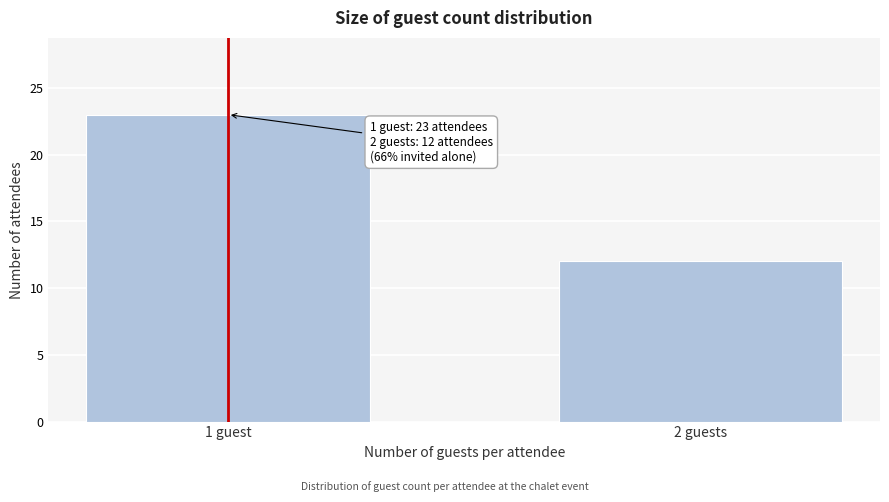

Reading left to right, what are all the values shown in this chart?

23	12